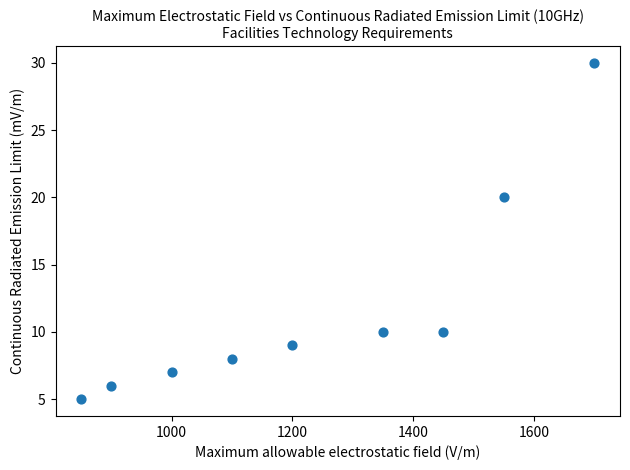

What Y value in the scatter plot is closest to 17?

20